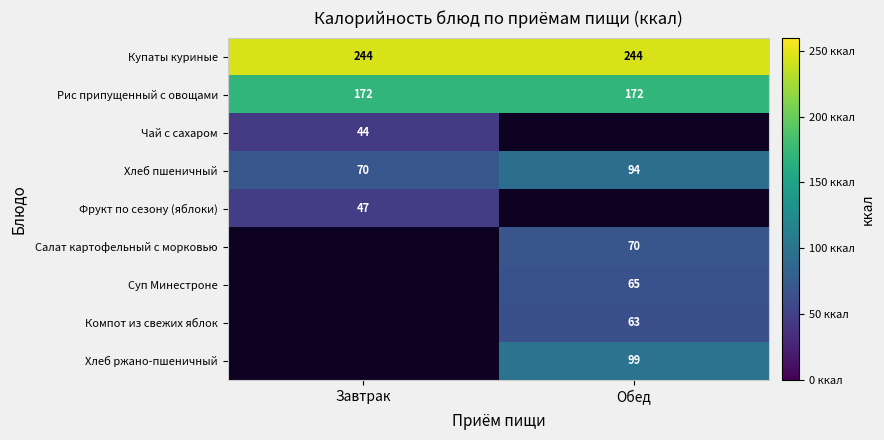

At which label does Хлеб пшеничный reach its peak?

Обед